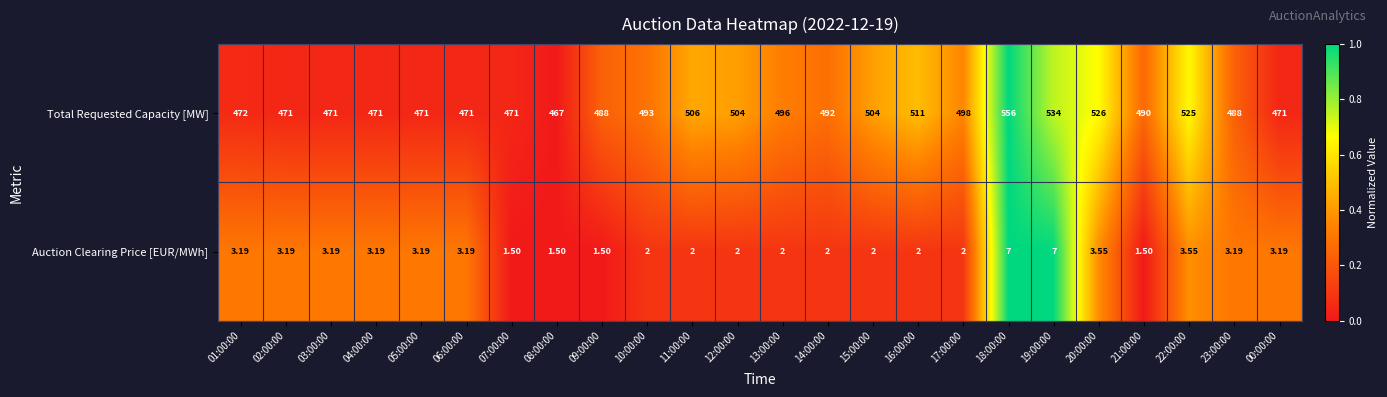

Which series has the widest spread of values?

Total Requested Capacity [MW]